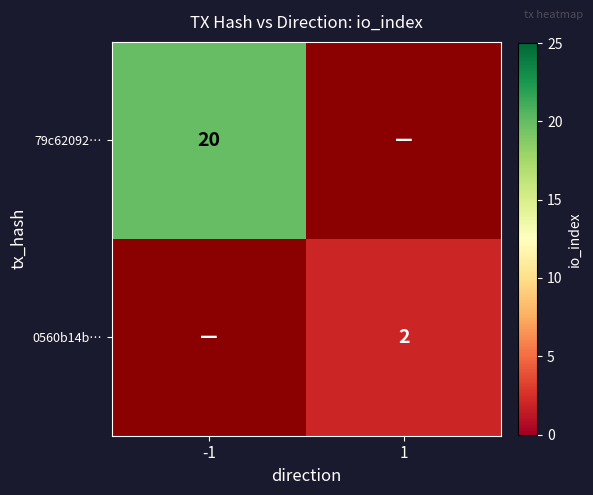

True or false: 79c62092… has a value of 20 at -1.

True